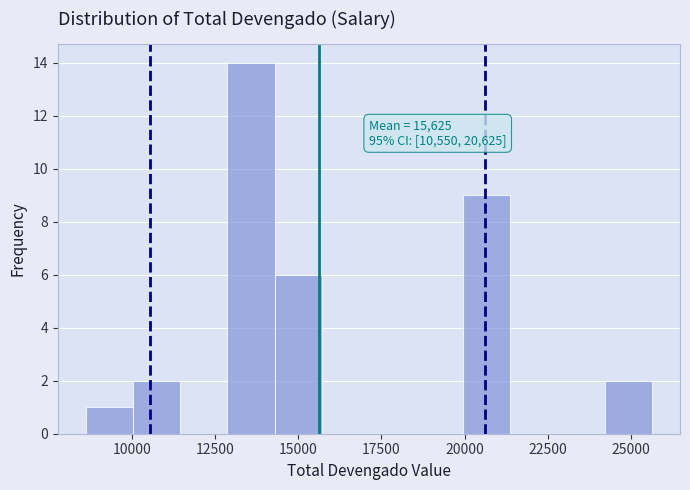

Around what value on the x-axis is the tallest bar? Give the approximate position of its centre, as read against the axis.

13500